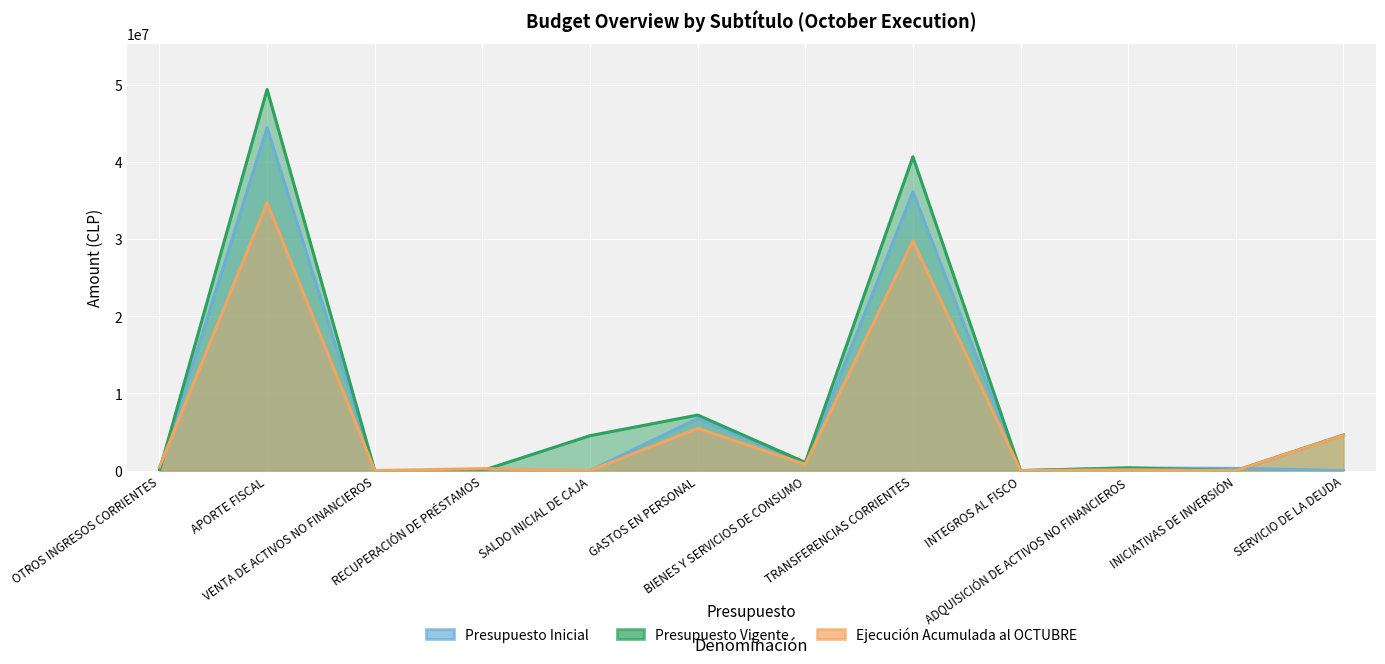

What is the value of the Presupuesto Inicial point at the 12th from the left?

10